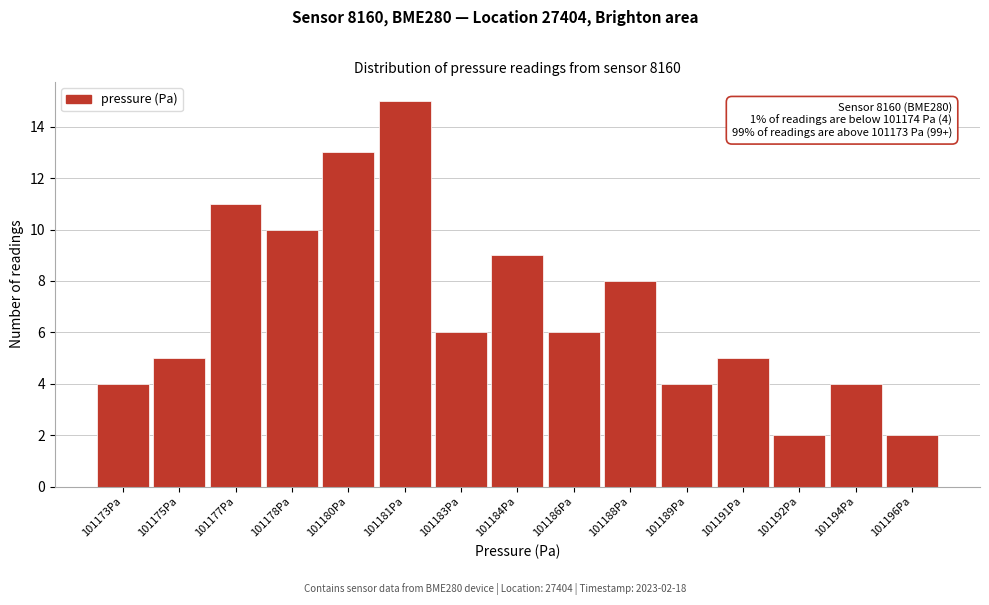

Reading left to right, extract all data points from this chart.

4	5	11	10	13	15	6	9	6	8	4	5	2	4	2